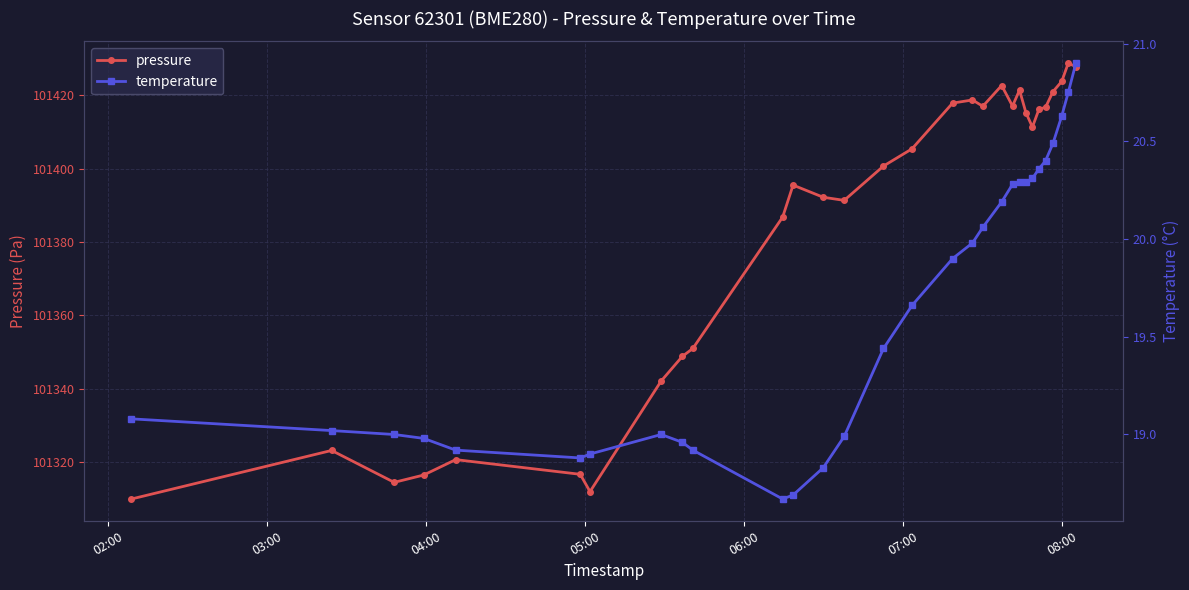

What is the minimum value for pressure?

101310.0